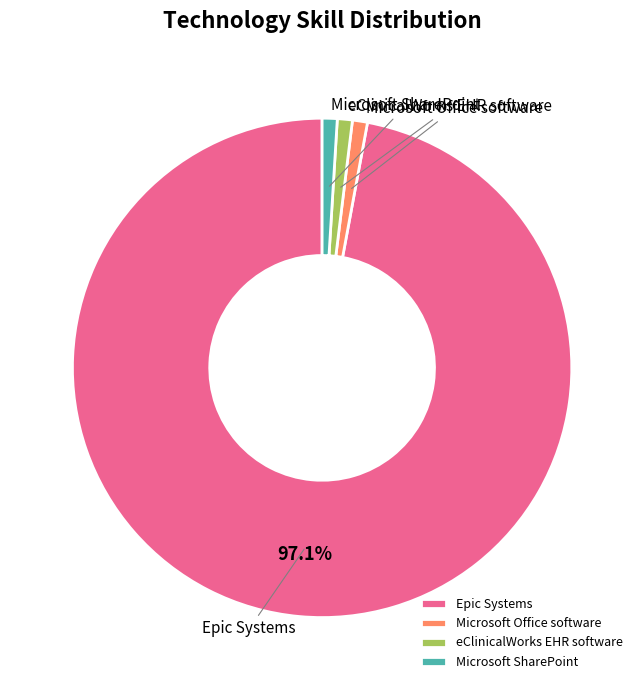

What is the majority slice?

Epic Systems